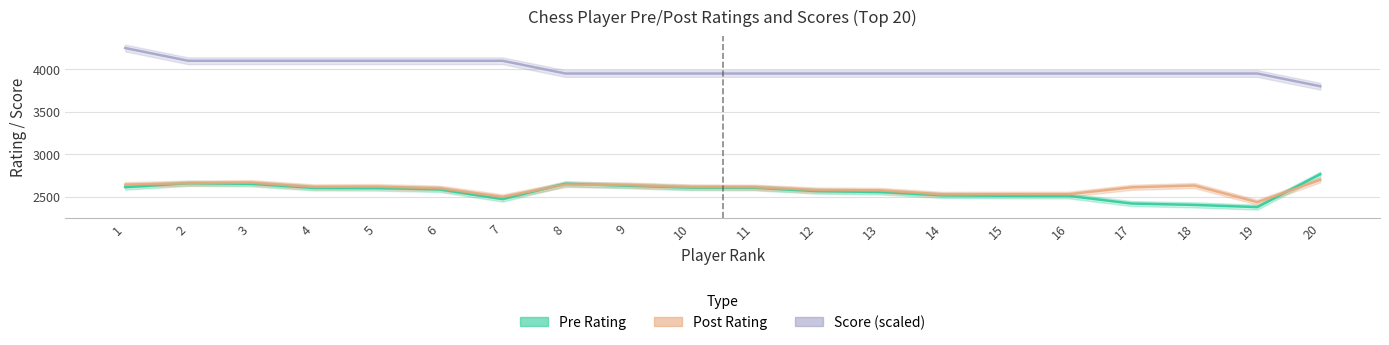

What is the average value of the Post series?

2597